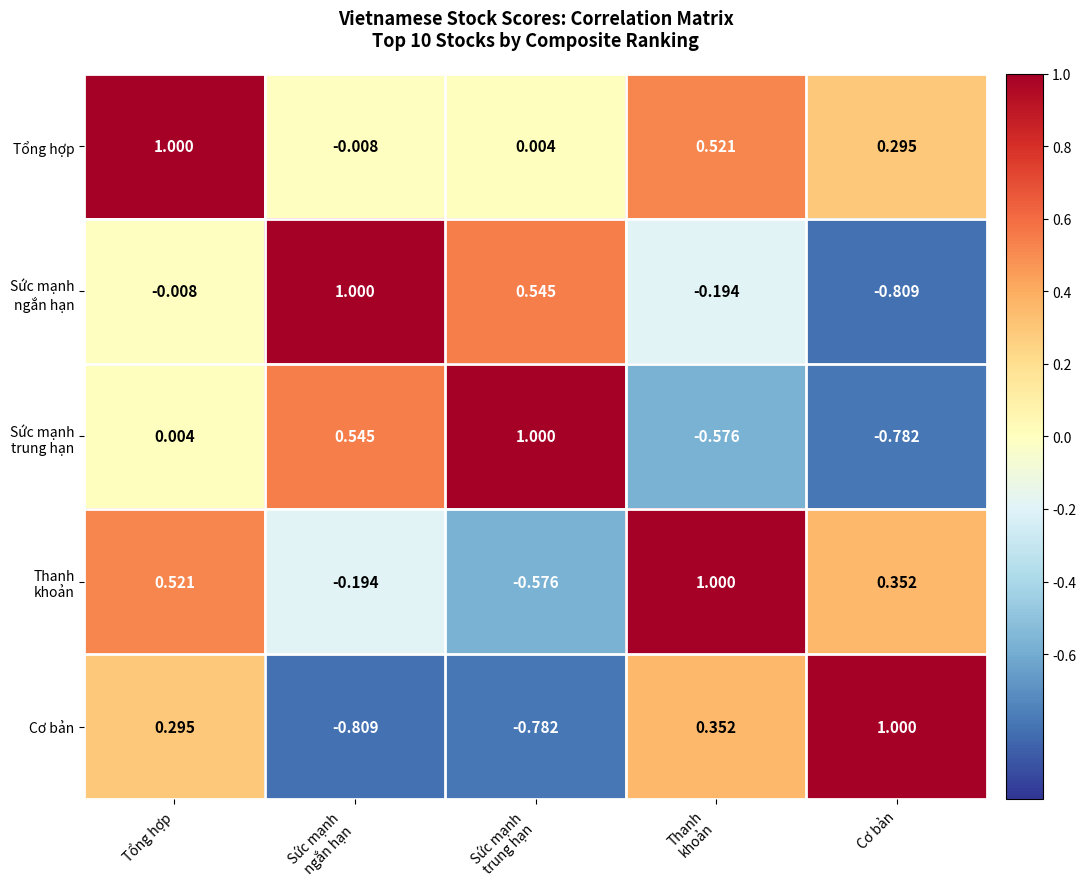

Which series has the largest total across all categories?

Tổng hợp